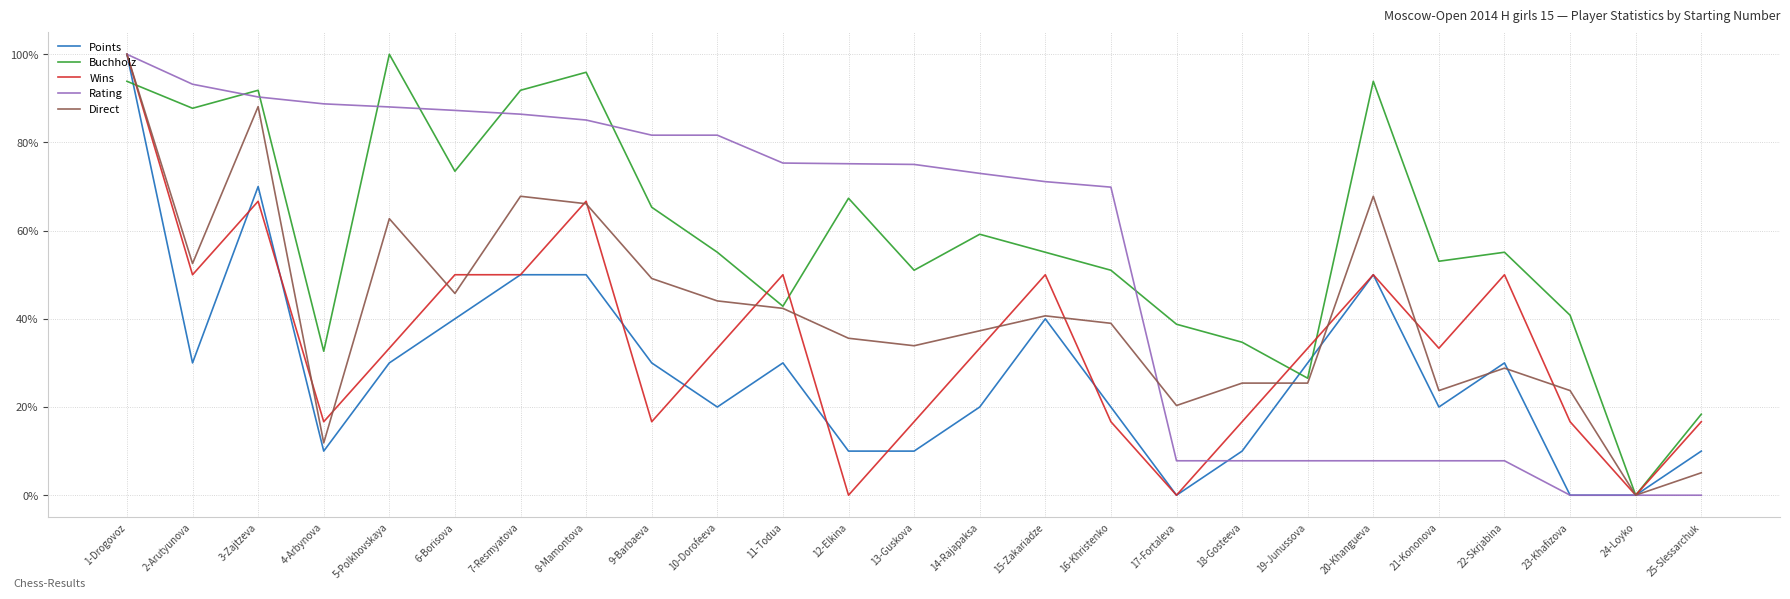

What is the maximum value shown in the chart?

100.0